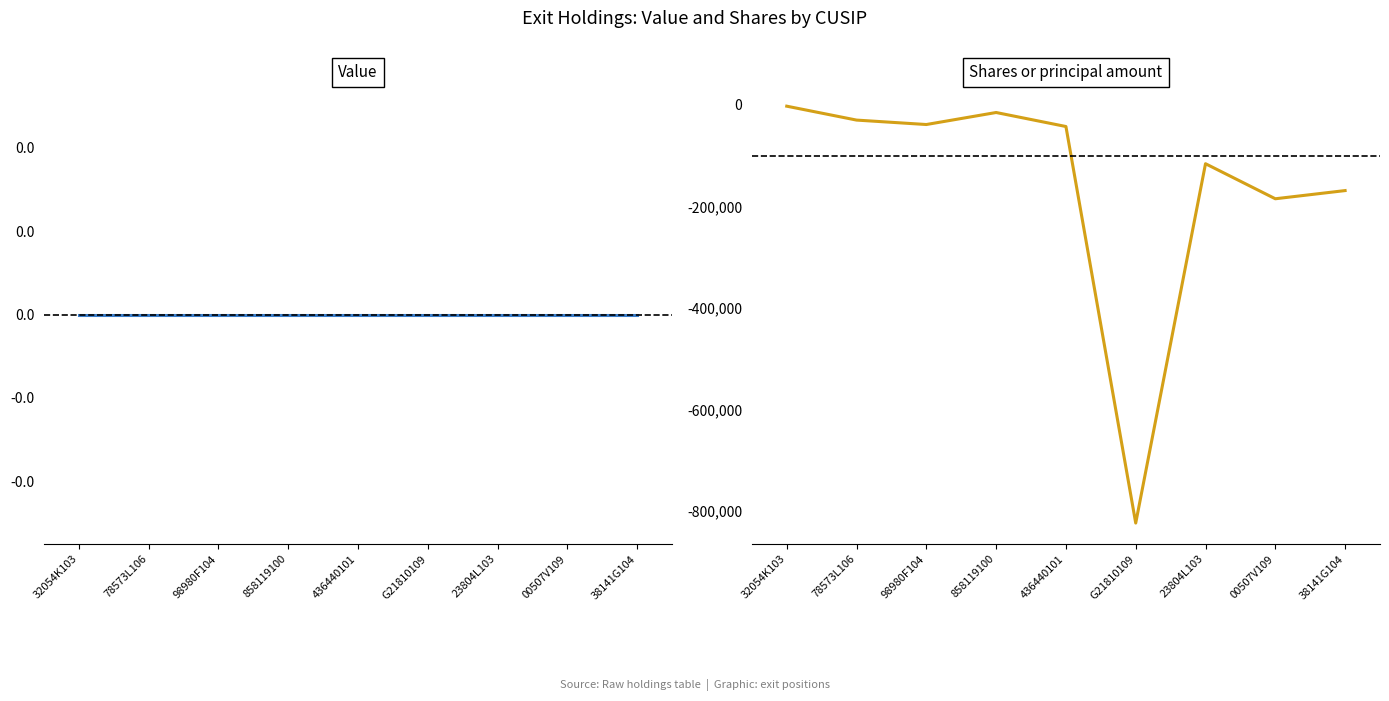

Where is Value nearest to the value 0?

32054K103